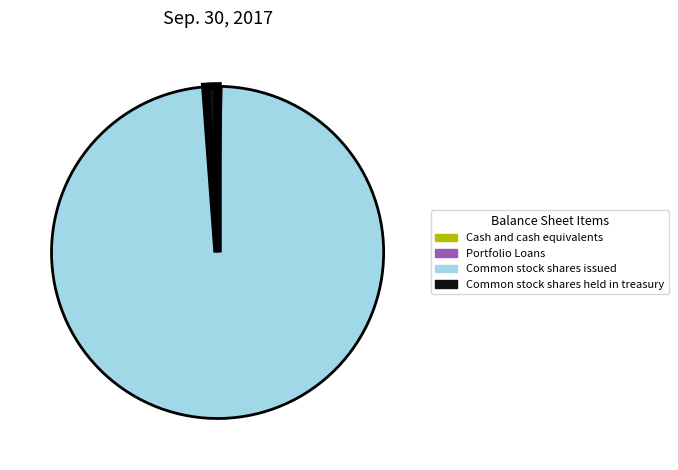

Is there a majority slice in this chart?

Yes